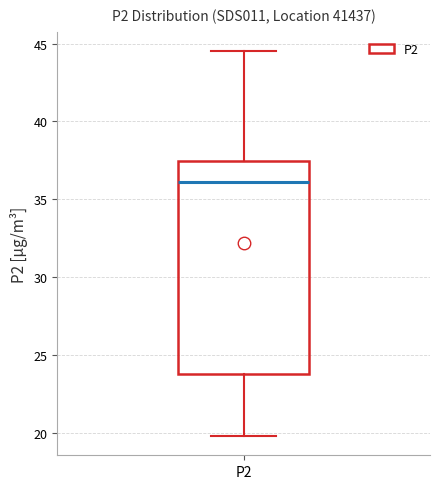

Transcribe this box plot: give where the median line is, the range the box spans, and where the two whiskers end, as read against the y-axis. The values are not printed on the chart, so give them approximately, as read against the axis.

median 36.0, box 24.0 to 37.5, whiskers 20.0 to 44.5